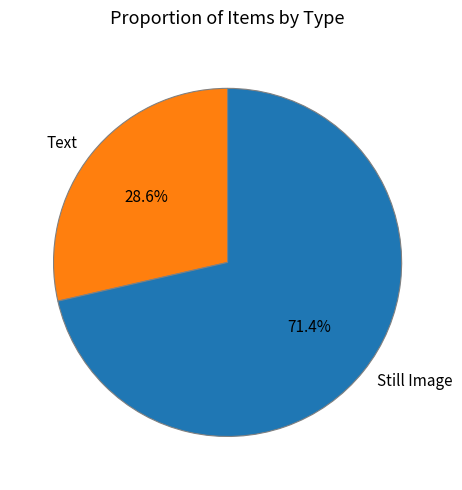

Rank the categories by value from highest to lowest.

Still Image, Text